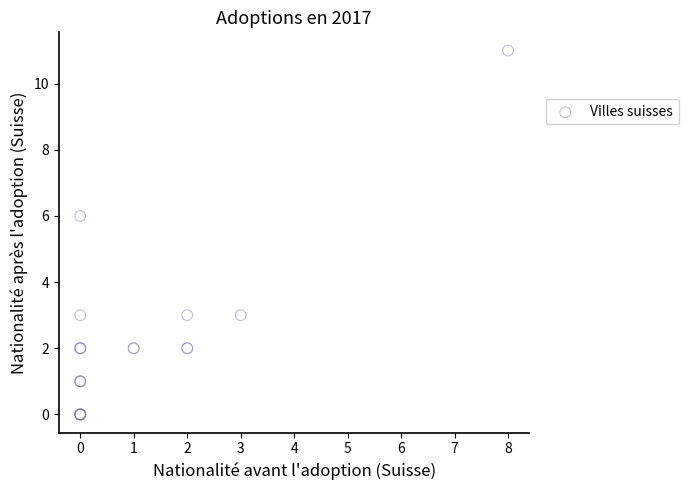

What Y value in the scatter plot is closest to 5?

6